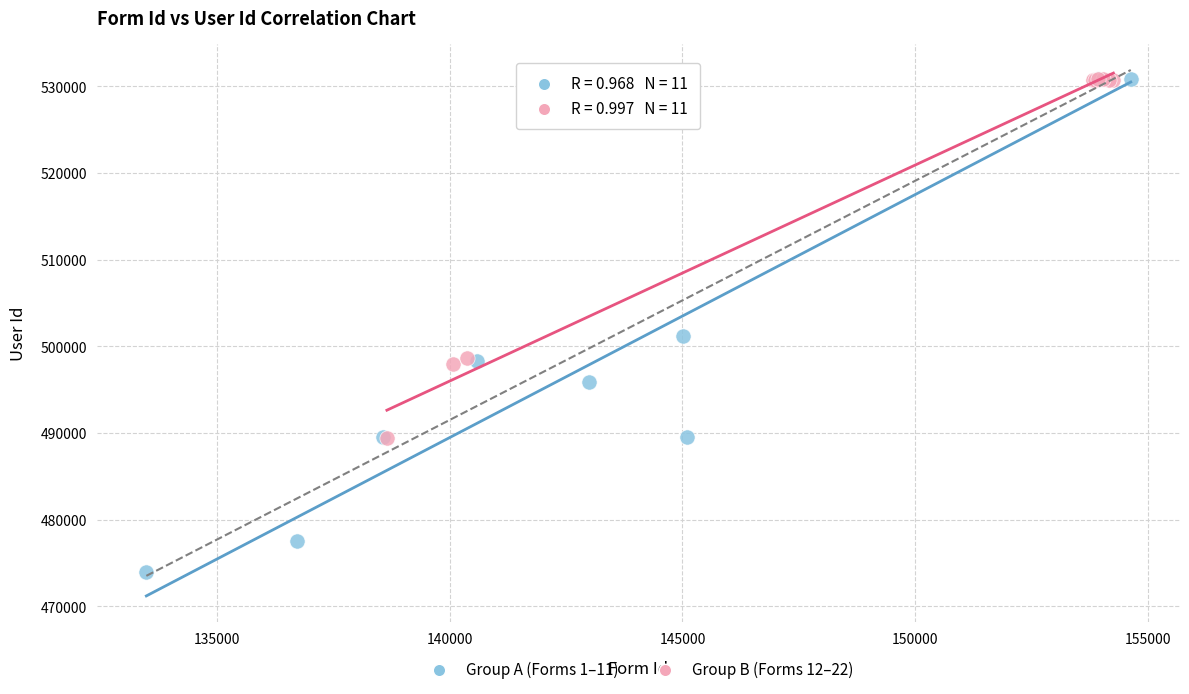

Which series has the largest Y range (max minus min)?

Group A (Forms 1–11)